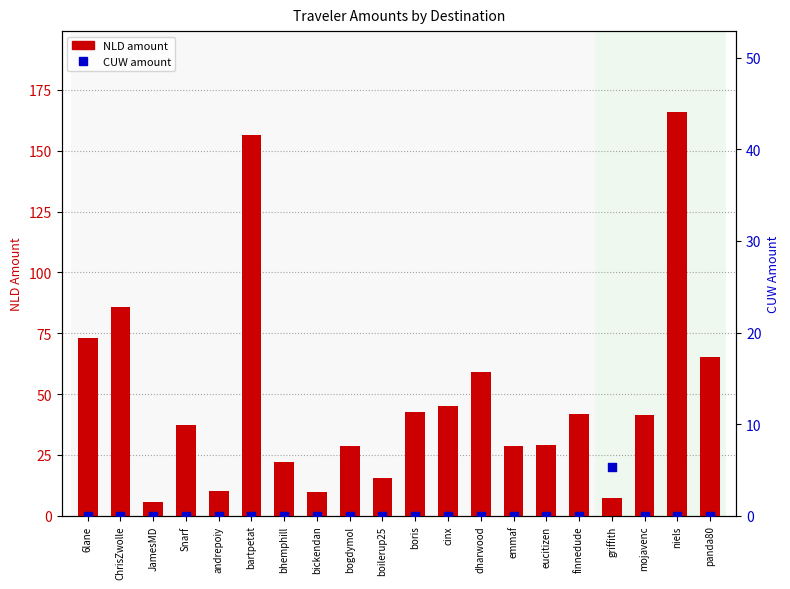

What are all the series names shown in the legend?

NLD, CUW